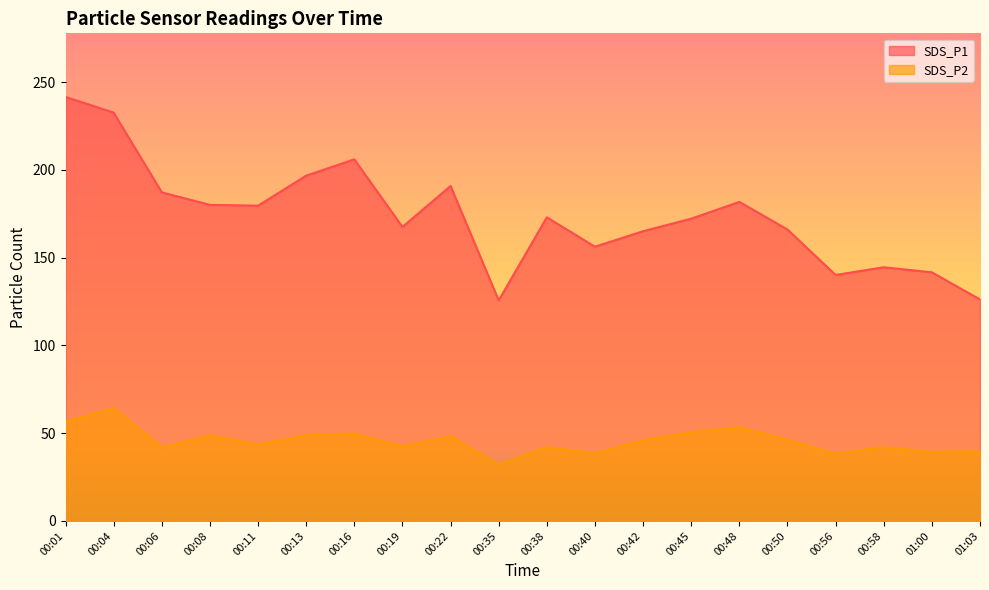

Which series has the widest spread of values?

SDS_P1